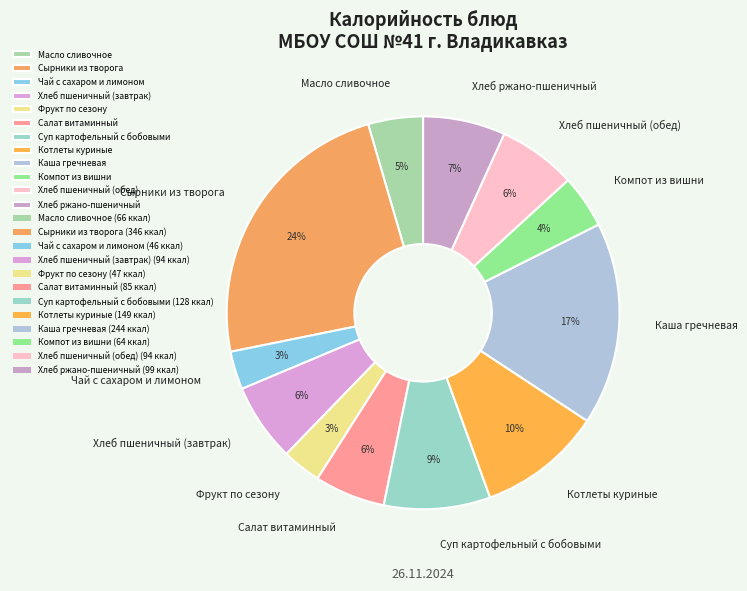

Which has a higher value, Суп картофельный с бобовыми or Хлеб пшеничный (обед)?

Суп картофельный с бобовыми